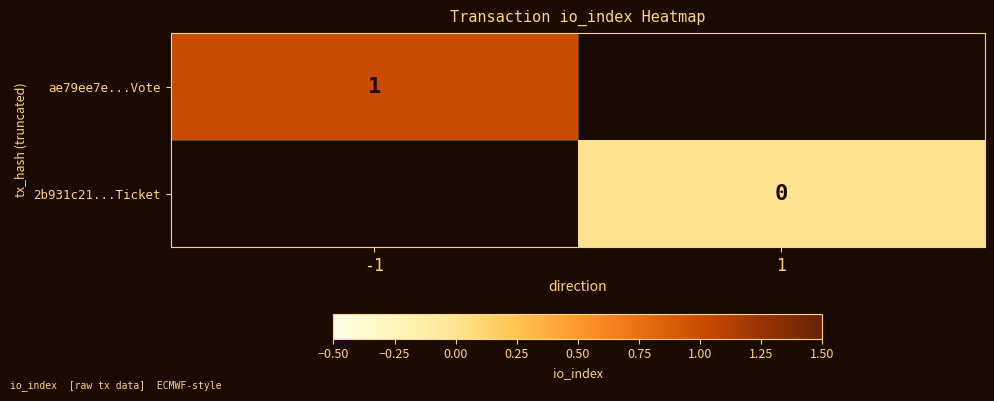

Is it true that ae79ee7e...Vote equals 1 at -1?

True